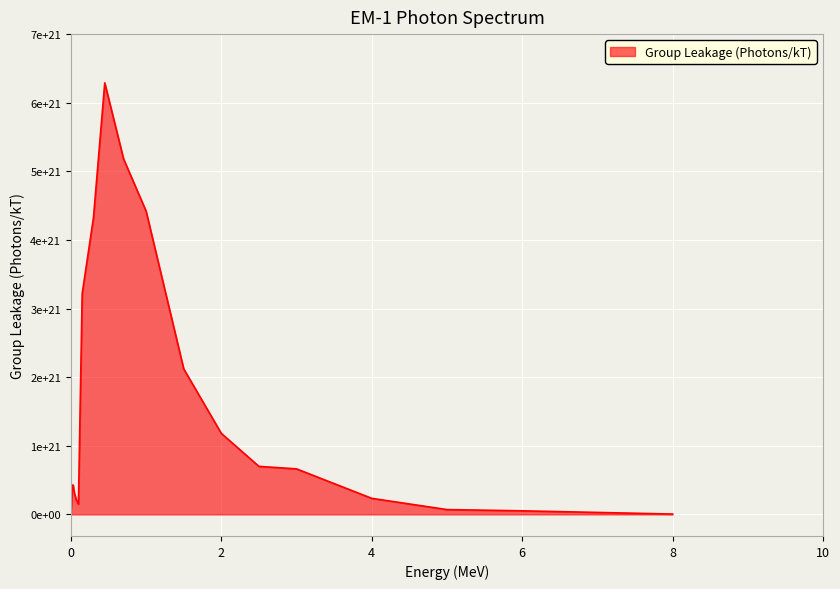

Does the chart display data point markers on the line(s)?

No